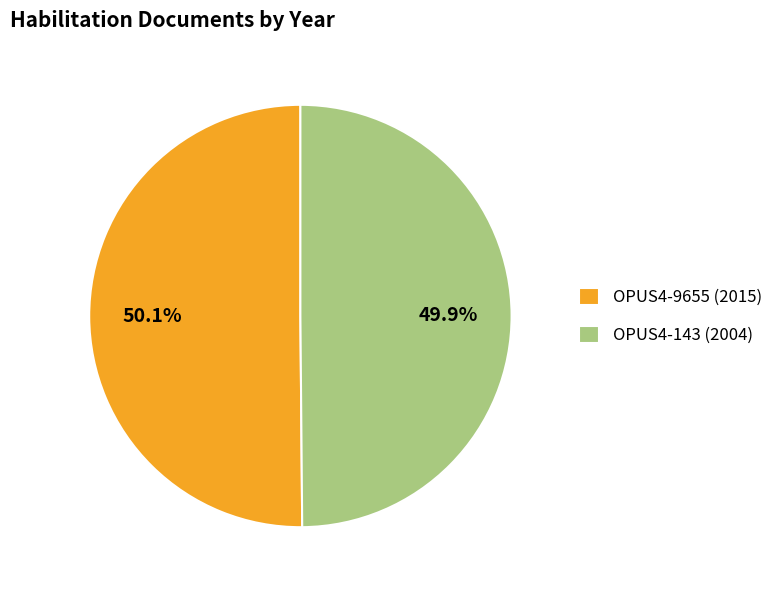

Count the number of slices in the pie.

2